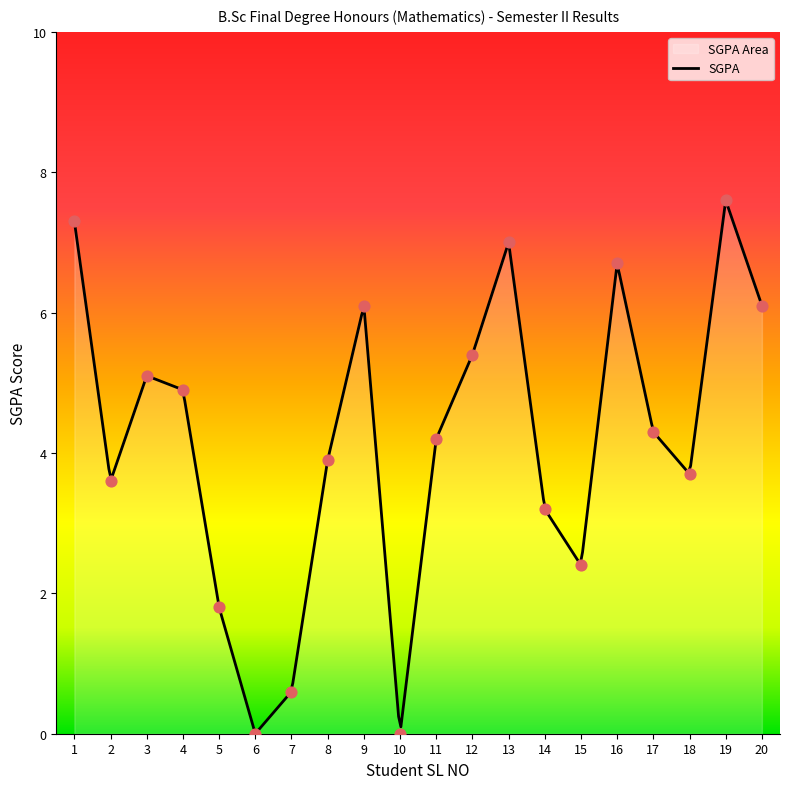

What is the change in value from 5 to 17?

+2.5